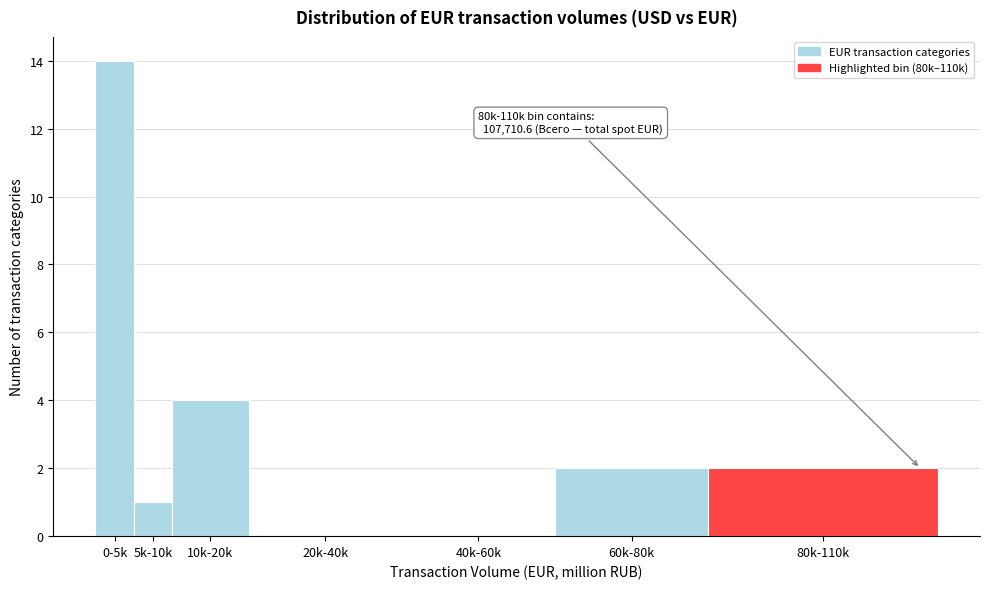

Reading left to right, what are all the values shown in this chart?

0-5k=14	5k-10k=1	10k-20k=4	20k-40k=0	40k-60k=0	60k-80k=2	80k-110k=2